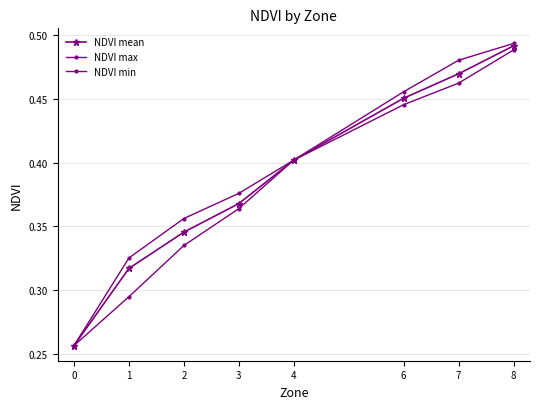

True or false: NDVI max and NDVI min intersect in this chart.

False